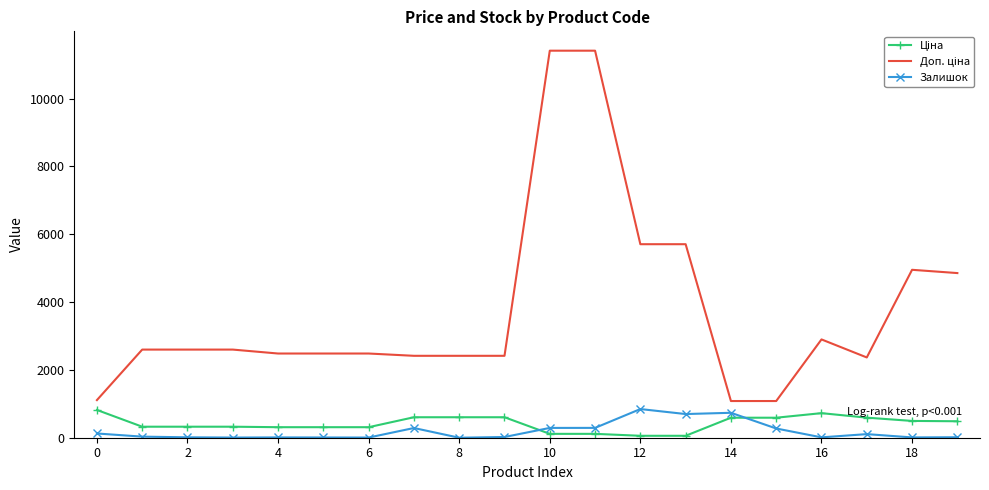

What is the difference between the maximum and minimum values in the Залишок series?

845.0